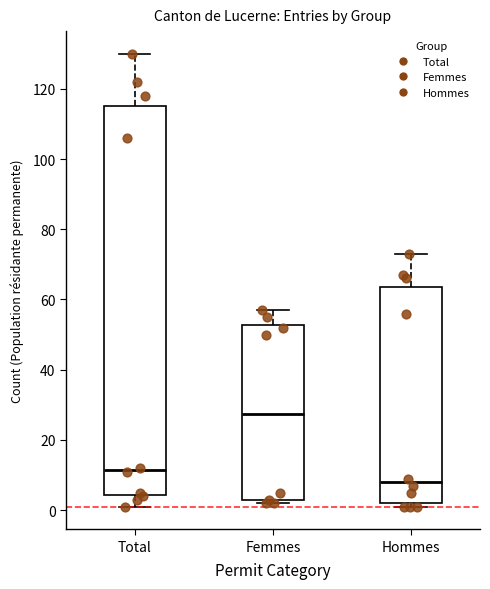

Reading left to right, read every box against the y-axis: the position of its median line, the range the box covers, and the ends of its whiskers. The values are not printed on the chart, so give them approximately, as read against the axis.

Total: median 12, box 4 to 116, whiskers 2 to 130
Femmes: median 28, box 2 to 52, whiskers 2 (just below the box's lower edge) to 58
Hommes: median 8, box 2 to 64, whiskers 2 (just below the box's lower edge) to 74